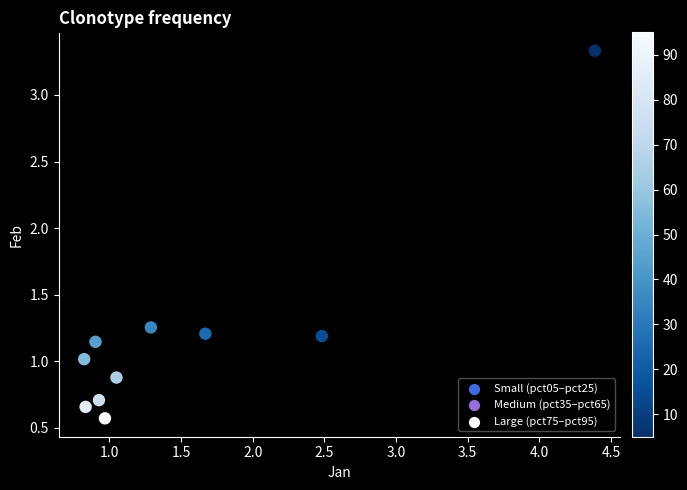

What is the average Y value?

1.2